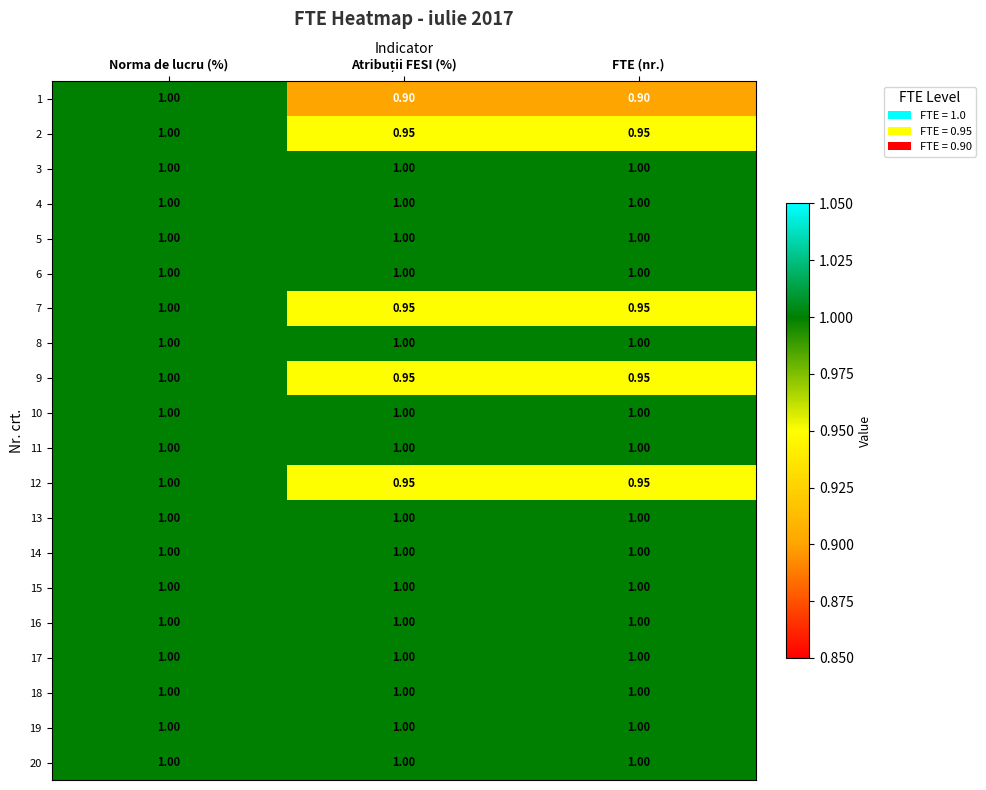

At which category is the sum across all series the highest?

Norma de lucru (%)